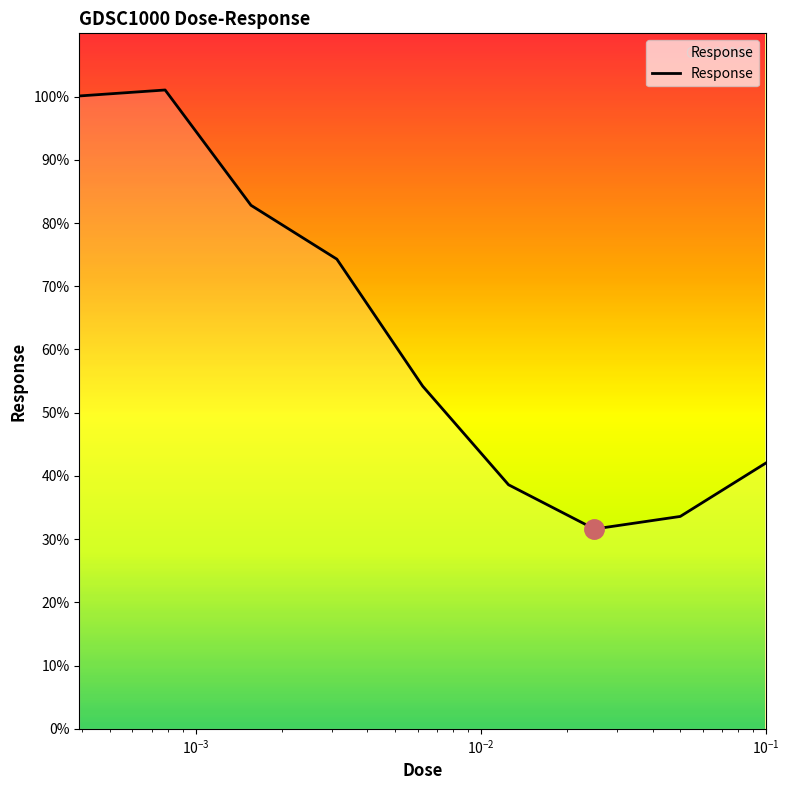

What is the smallest value displayed?

31.6